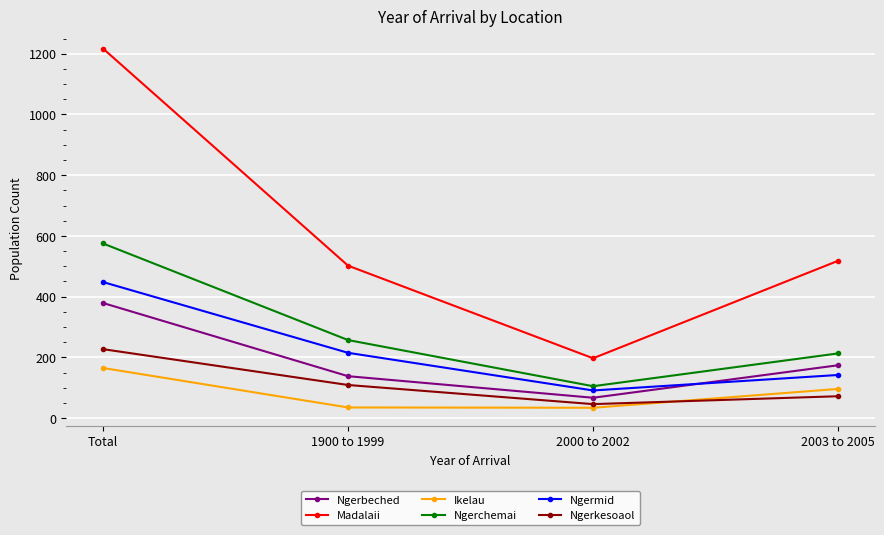

List the labels in order of Ngerkesoaol value, largest first.

Total, 1900 to 1999, 2003 to 2005, 2000 to 2002